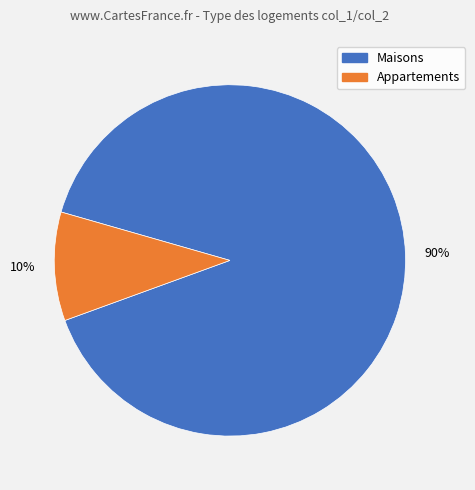

To the nearest percent, what is the difference between the largest and smallest slice percentages?

80%